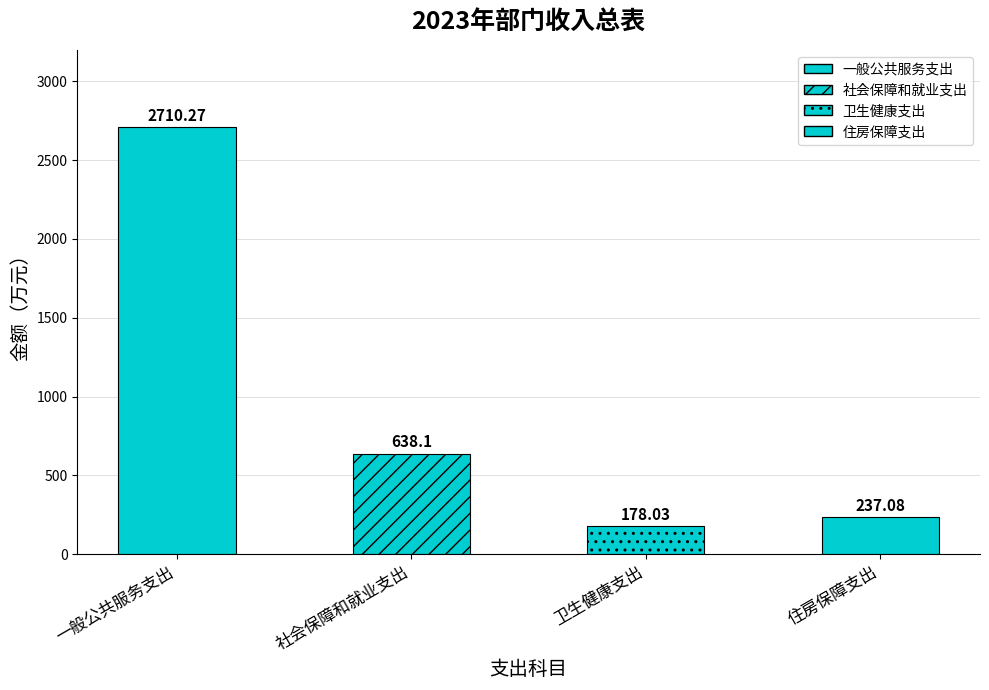

At how many categories does at least one series exceed 1935?

1